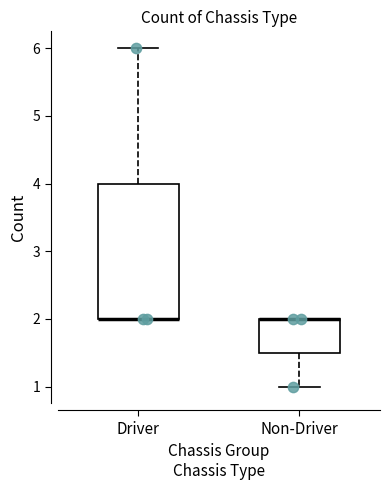

Comparing the boxes themselves (not the whiskers), which one is the tallest?

Driver